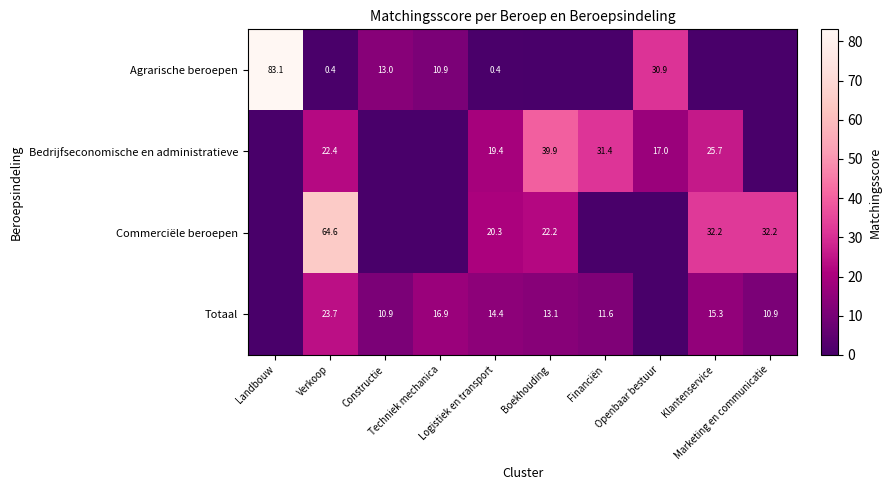

What is the sum of all Agrarische beroepen values?

138.7